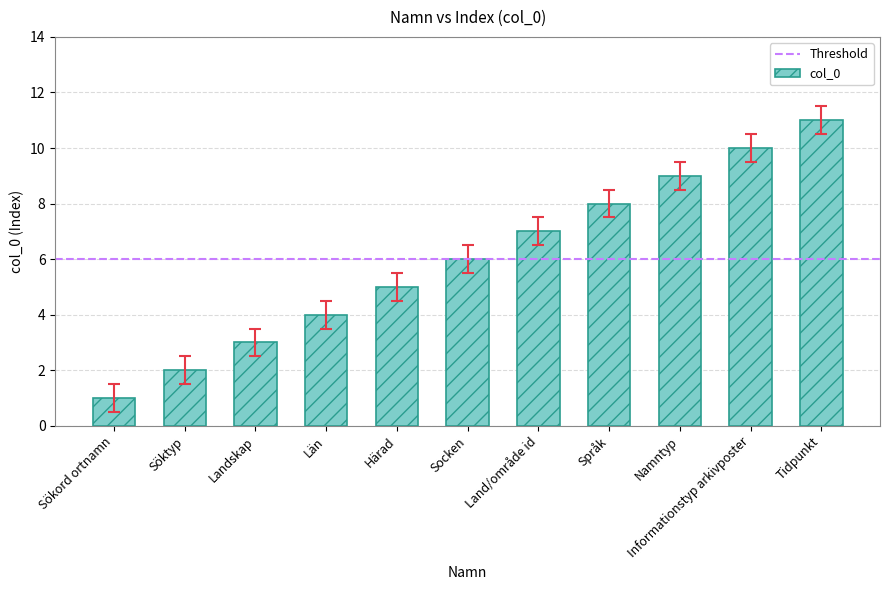

What is the difference between the maximum and minimum values?

10